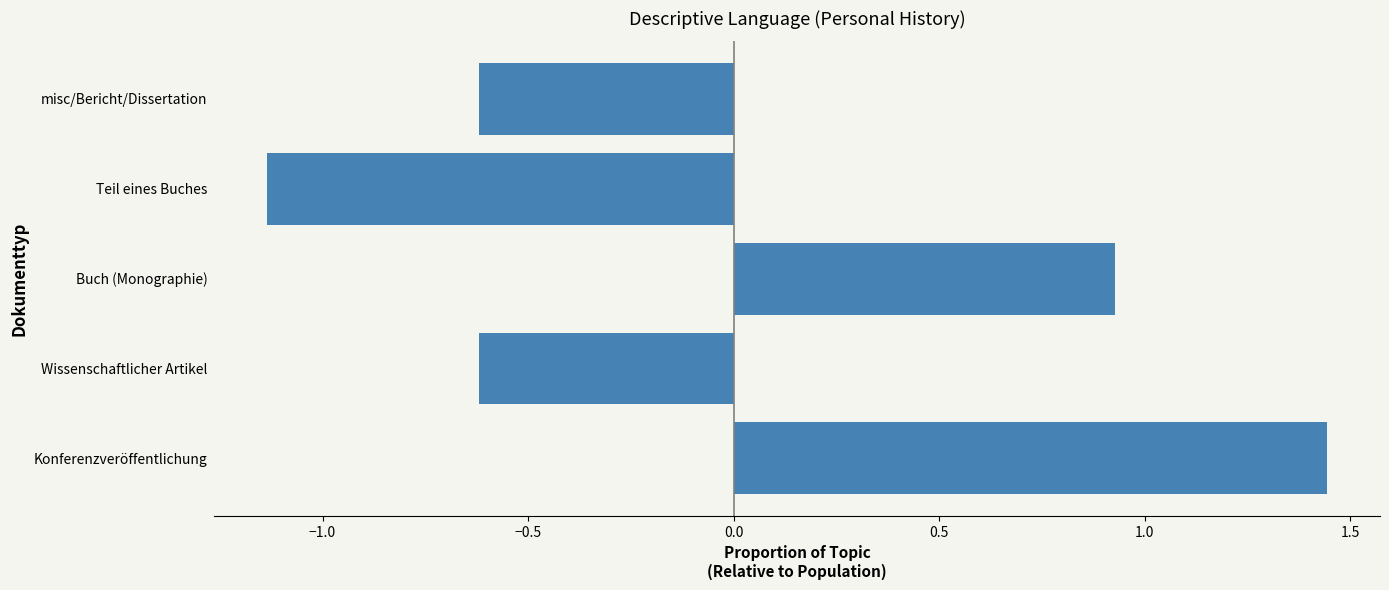

Count the number of data series in this chart.

1